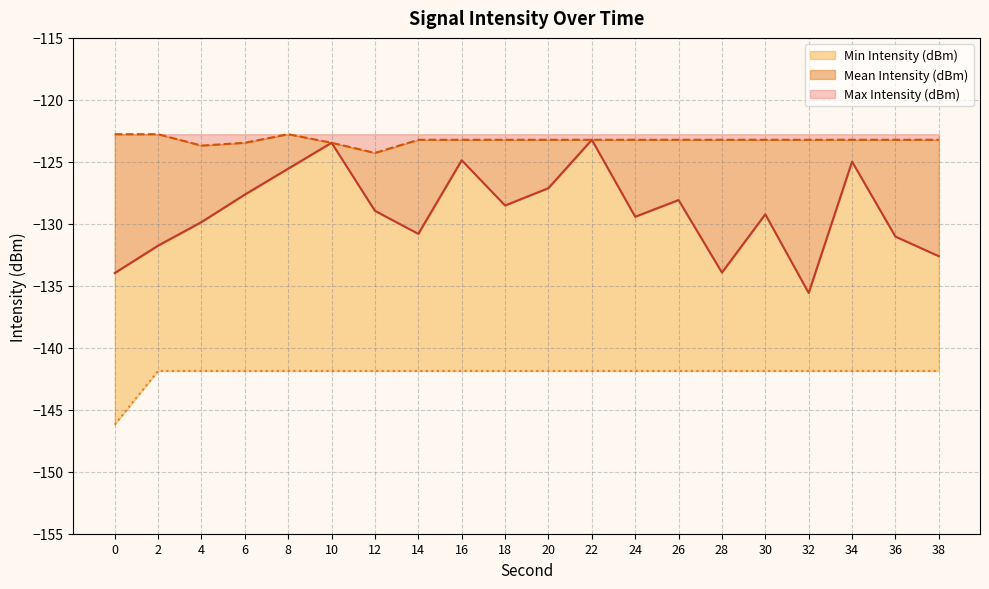

Reading left to right, list all the values displayed in this chart.

Mean Intensity (dBm): 0=-134.0	2=-131.8	4=-129.9	6=-127.6	8=-125.5	10=-123.5	12=-128.9	14=-130.8	16=-124.9	18=-128.5	20=-127.1	22=-123.2	24=-129.4	26=-128.1	28=-133.9	30=-129.2	32=-135.6	34=-125.0	36=-131.0	38=-132.6
Max Intensity (dBm): 0=-122.8	2=-122.8	4=-123.7	6=-123.5	8=-122.8	10=-123.5	12=-124.3	14=-123.2	16=-123.2	18=-123.2	20=-123.2	22=-123.2	24=-123.2	26=-123.2	28=-123.2	30=-123.2	32=-123.2	34=-123.2	36=-123.2	38=-123.2
Min Intensity (dBm): 0=-146.2	2=-141.9	4=-141.9	6=-141.9	8=-141.9	10=-141.9	12=-141.9	14=-141.9	16=-141.9	18=-141.9	20=-141.9	22=-141.9	24=-141.9	26=-141.9	28=-141.9	30=-141.9	32=-141.9	34=-141.9	36=-141.9	38=-141.9